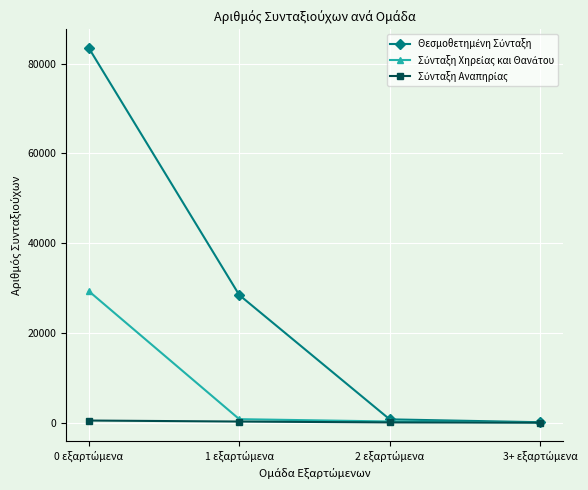

What is the greatest value displayed?

83451